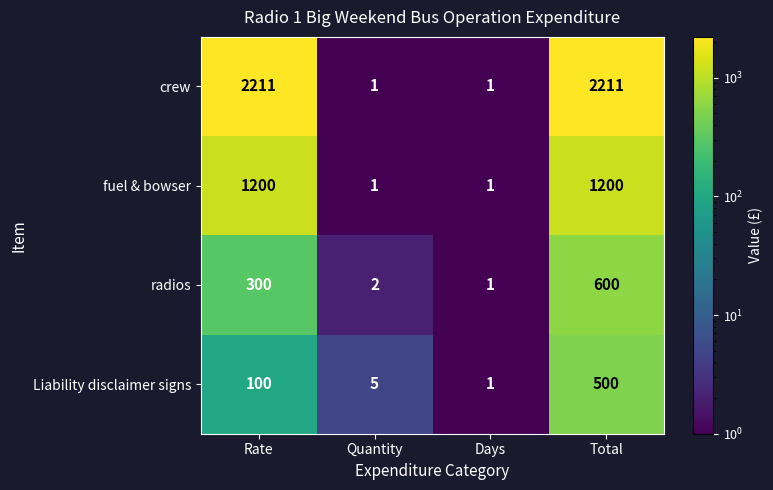

Which series has the largest total across all categories?

crew